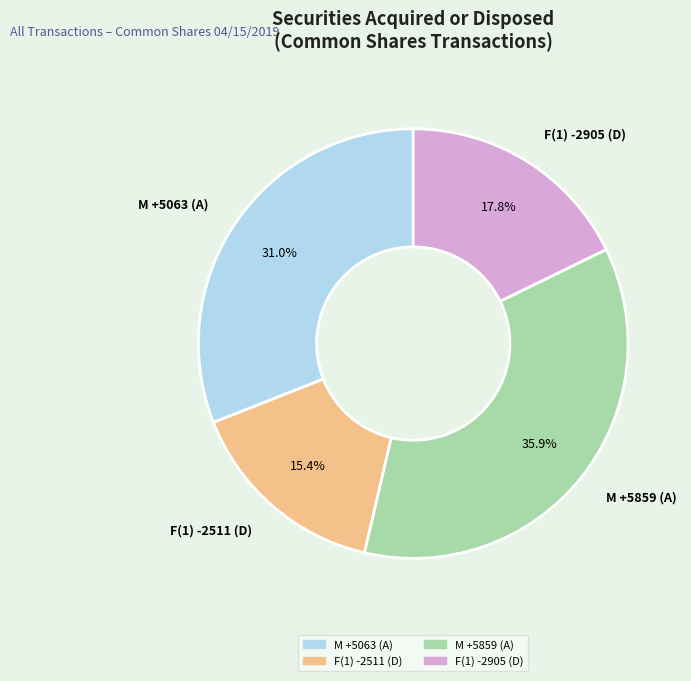

To the nearest percent, what portion does M +5063 (A) represent?

31%